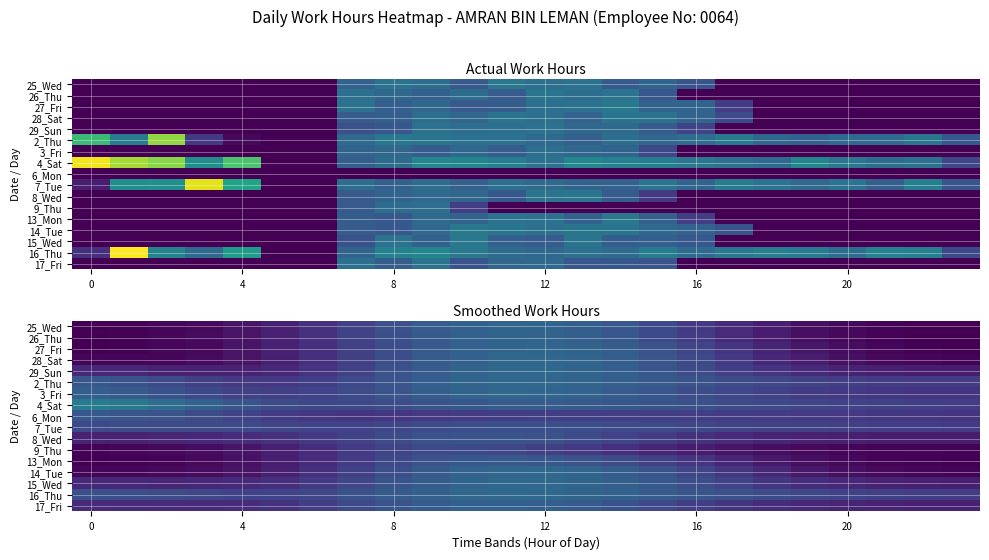

At which category does the chart reach its minimum across all series?

23